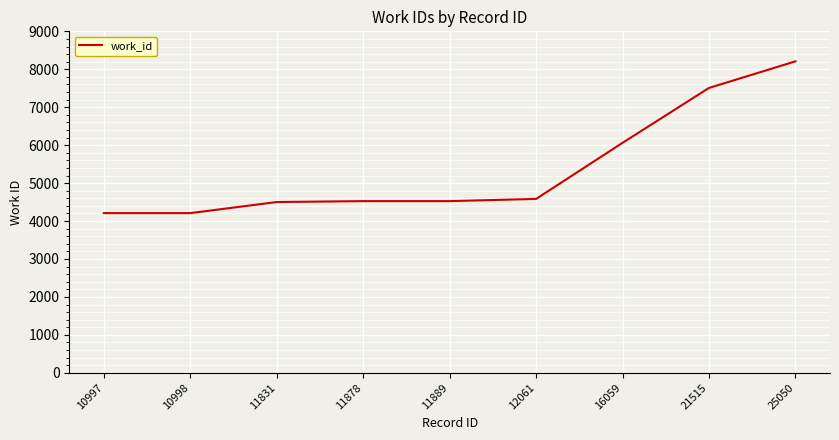

At which category does the chart reach its peak across all series?

25050